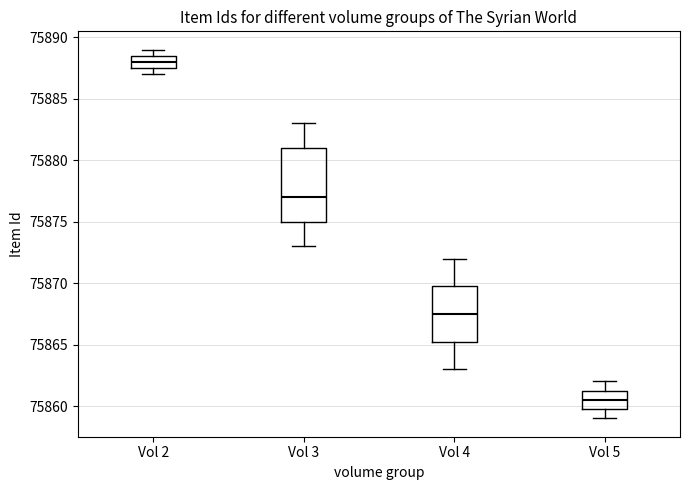

Which box's median line is the lowest?

Vol 5